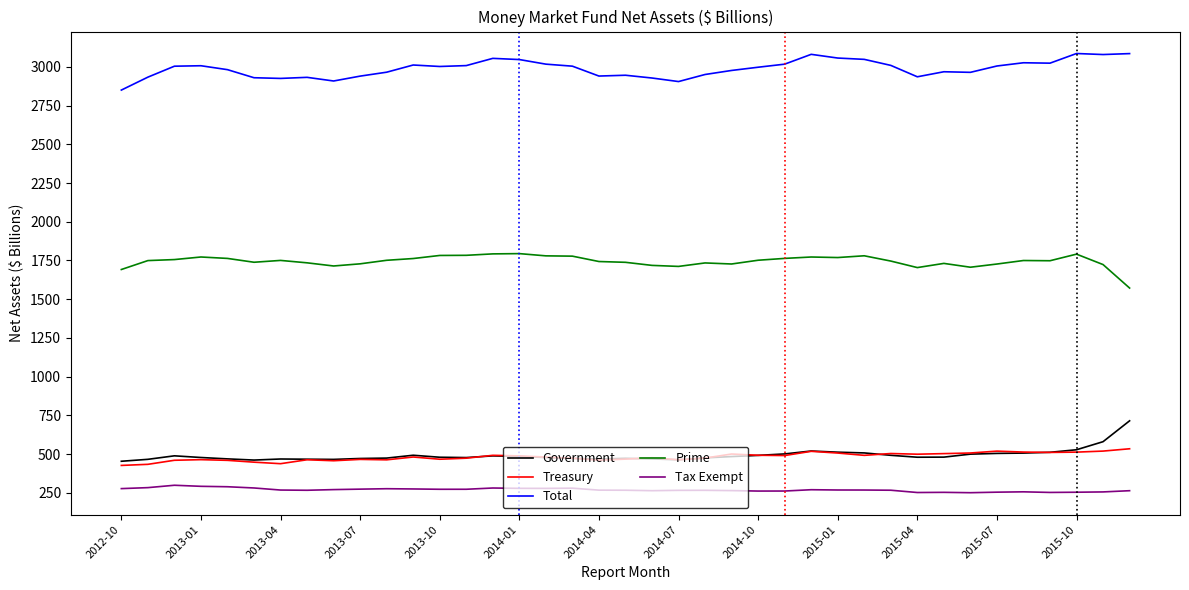

True or false: Government and Tax Exempt cross at least once.

False